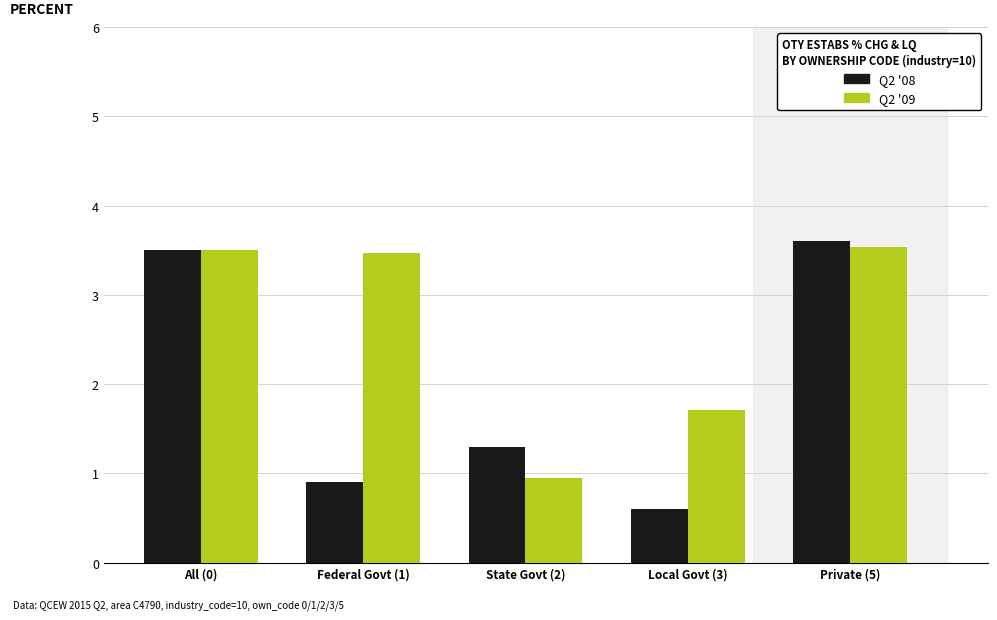

Reading right to left, transcribe all the data shown in this chart.

Q2 '08: 3.6	0.6	1.3	0.9	3.5
Q2 '09: 3.5	1.7	0.9	3.5	3.5